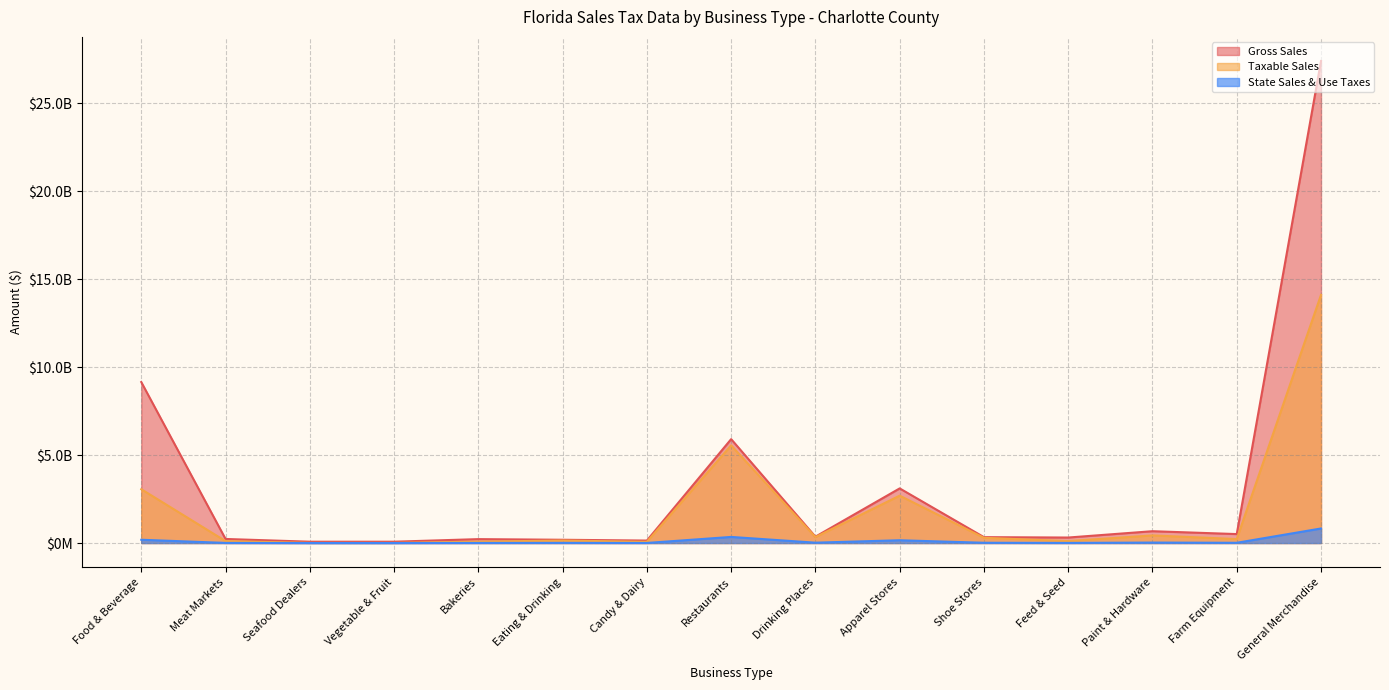

At which category does State Sales & Use Taxes reach its first local peak?

Eating & Drinking